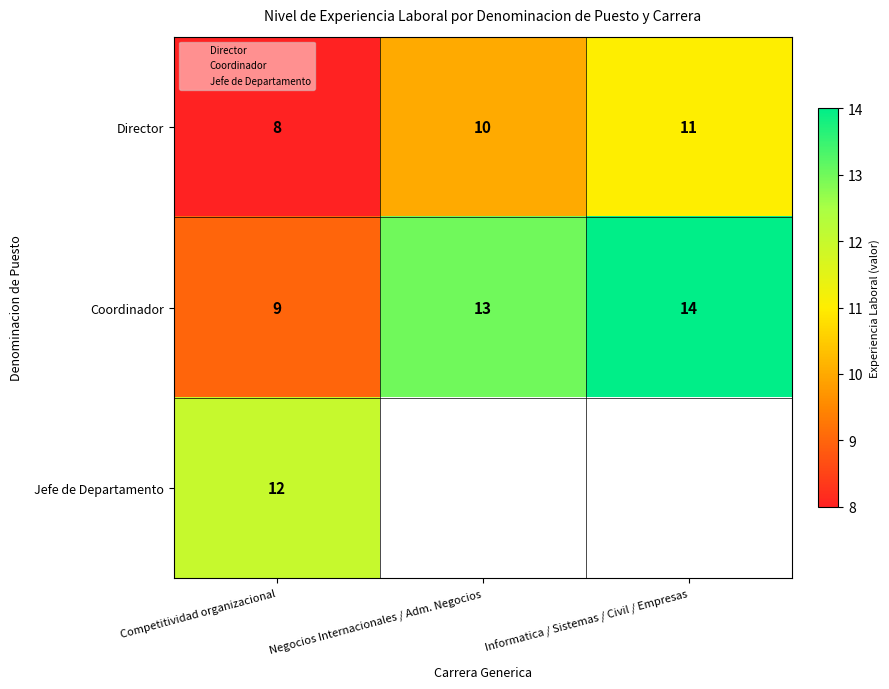

Is it true that Jefe de Departamento equals 12.0 at Competitividad organizacional?

True